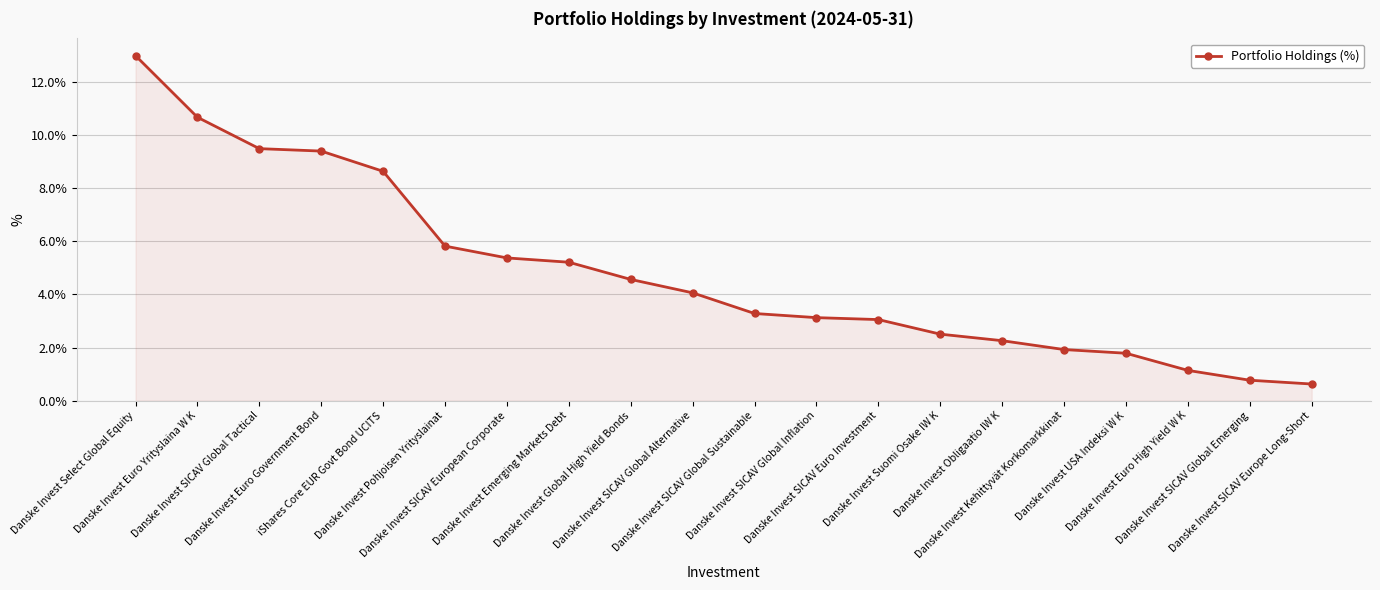

What is the difference between the maximum and minimum values?

12.4